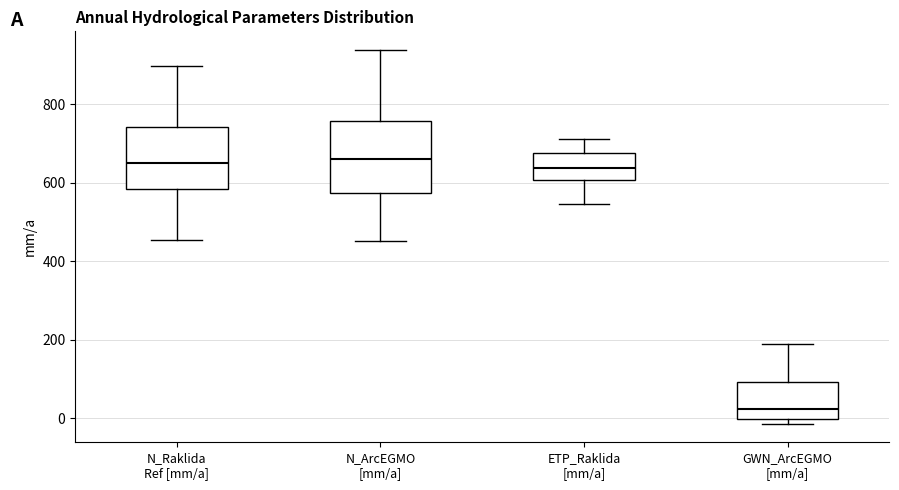

Where is the lower edge of the box for N_Raklida Ref [mm/a] on the y-axis? The values are not printed on the chart, so give them approximately, as read against the axis.

580